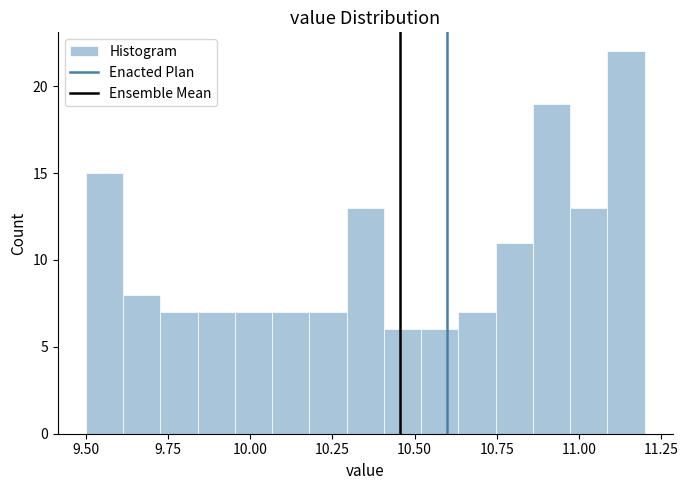

Around what value on the x-axis is the tallest bar? Give the approximate position of its centre, as read against the axis.

11.15